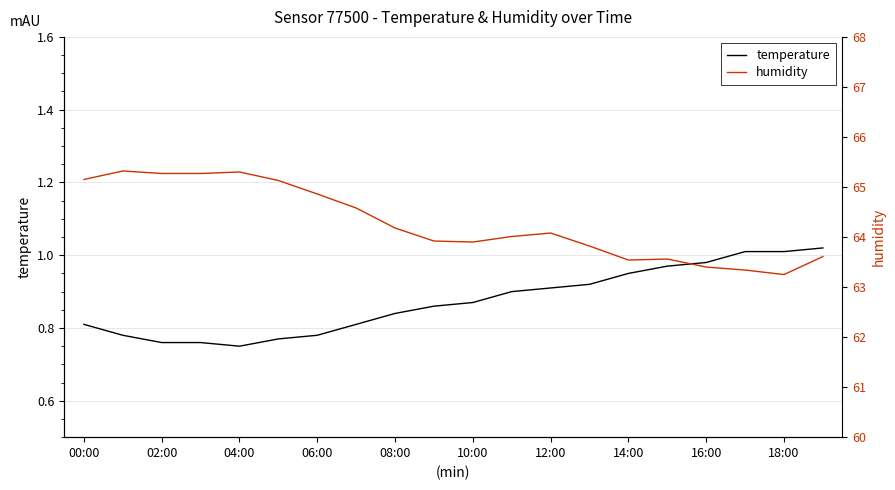

What is the greatest value displayed?

65.3